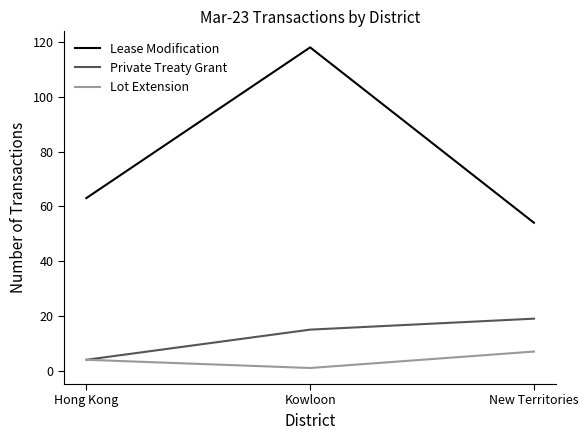

What is the average value of the Lease Modification series?

78